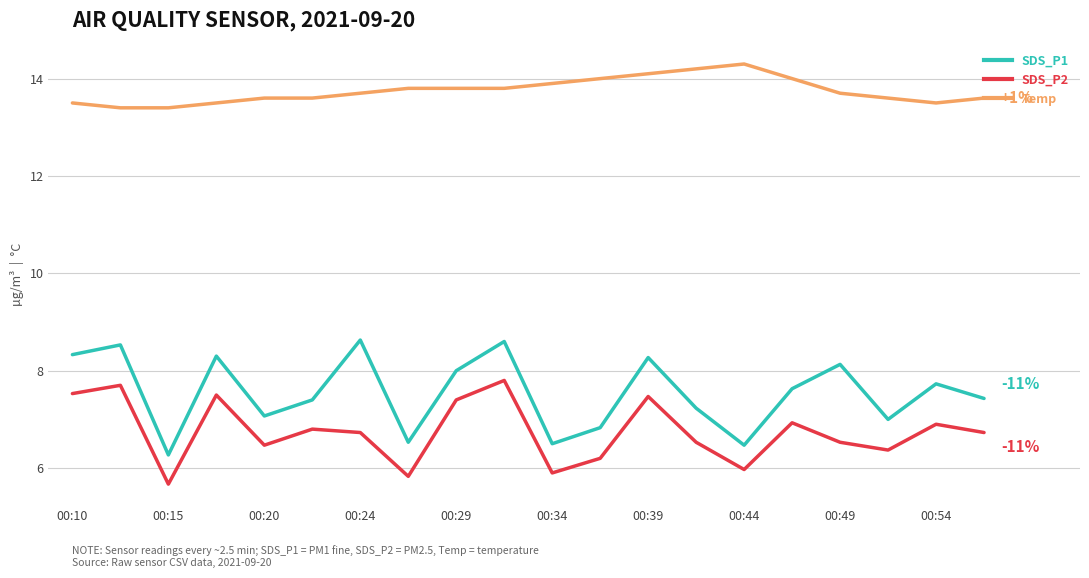

Count the number of categories in the chart.

20